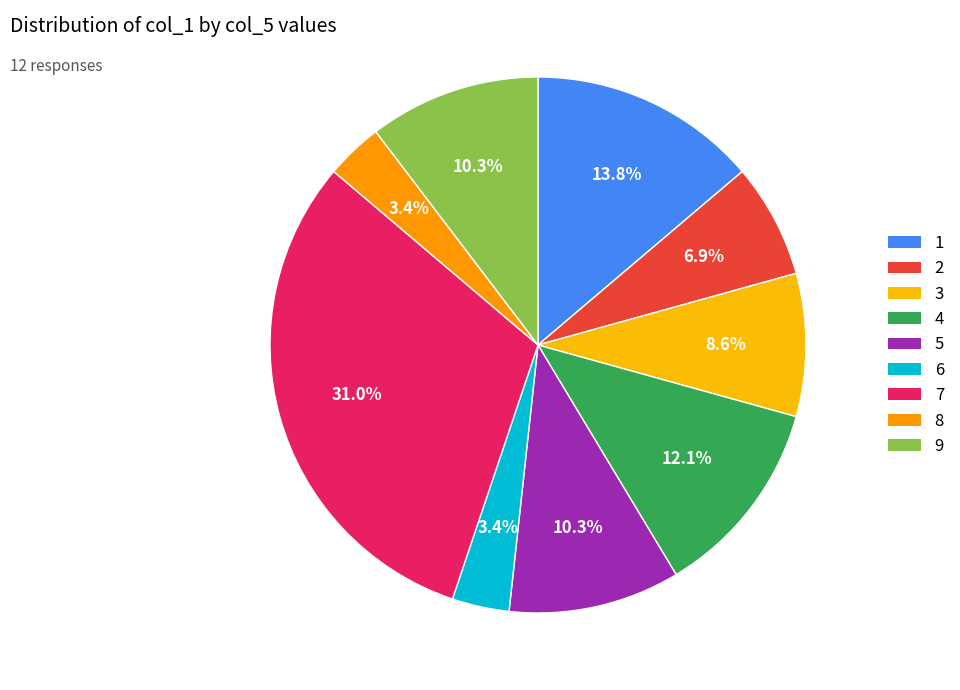

To the nearest percent, what is the difference between the largest and smallest slice percentages?

28%